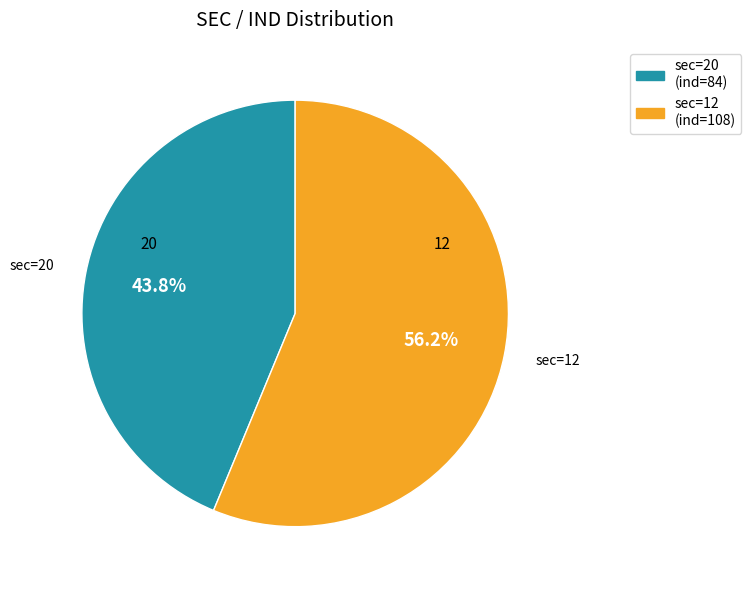

To the nearest percent, what portion does sec=12 (ind=108) represent?

56%